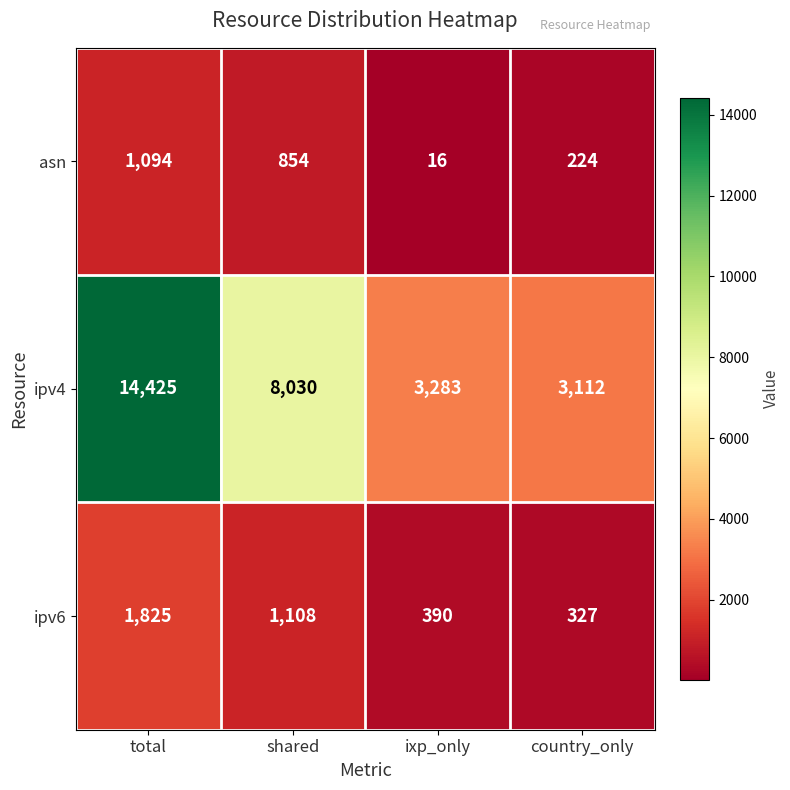

Count the number of data series in this chart.

3